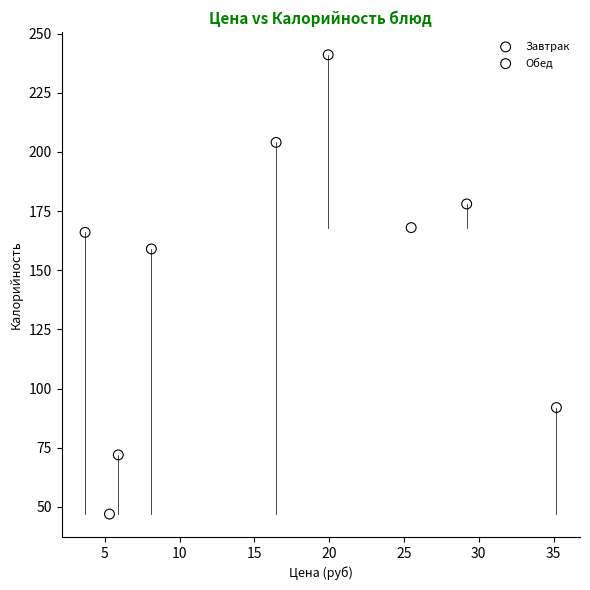

Which series contains the highest Y value?

Завтрак